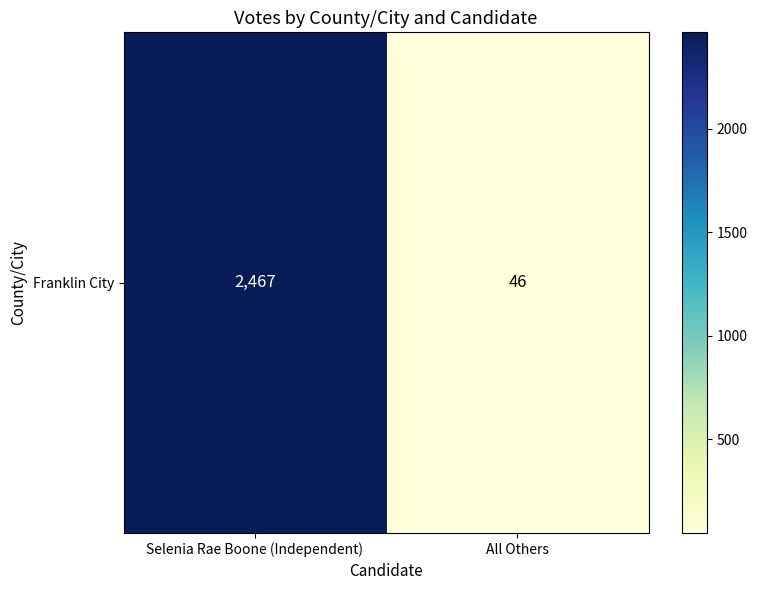

What value does the data have at Selenia Rae Boone (Independent)?

2467